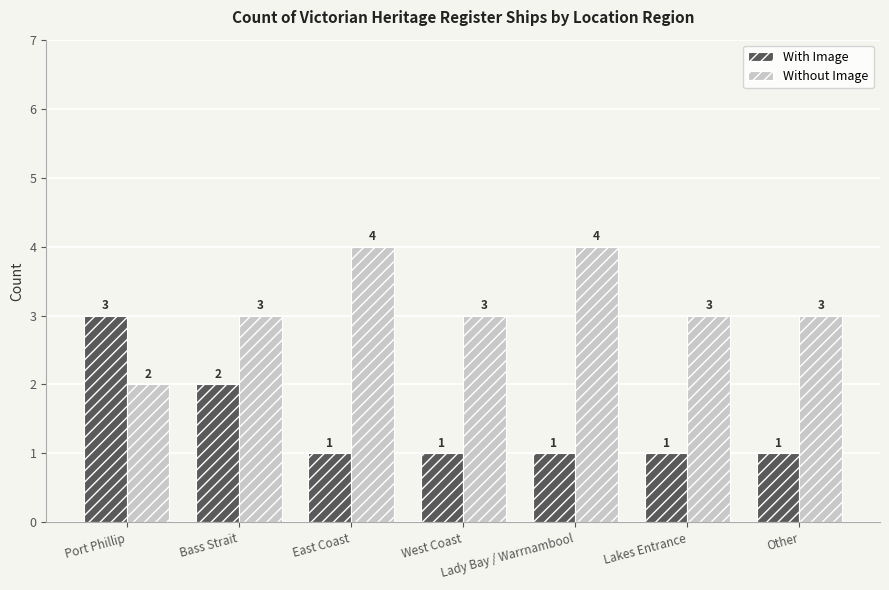

Is the value of Without Image at Other greater than the value of With Image at Bass Strait?

Yes